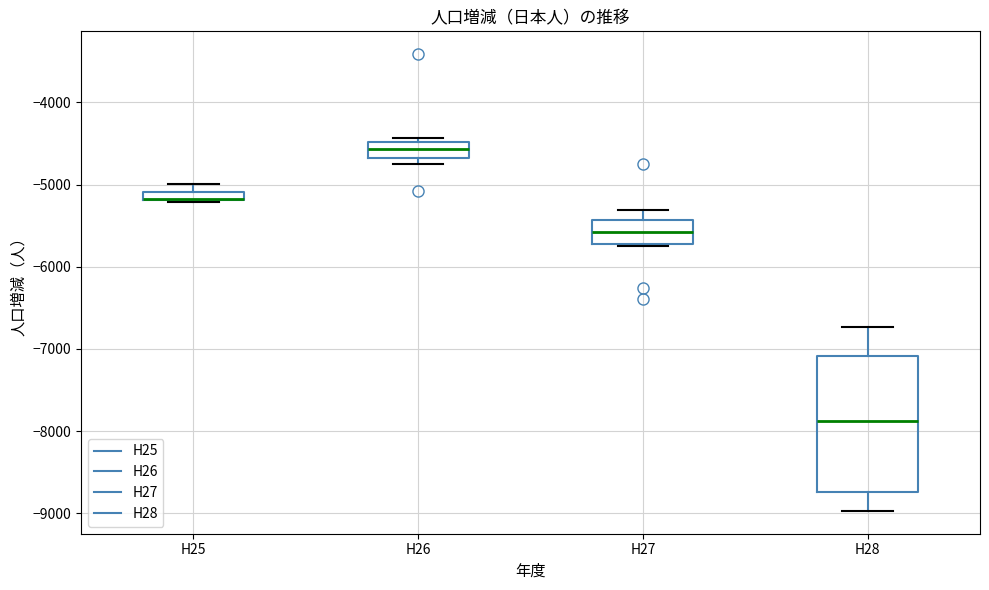

Where is the upper edge of the box for H28 on the y-axis? The values are not printed on the chart, so give them approximately, as read against the axis.

-7100